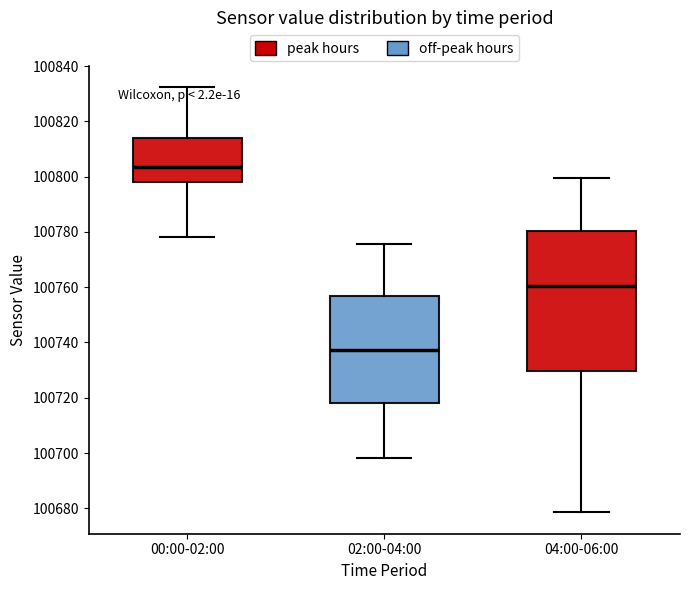

Comparing the boxes themselves (not the whiskers), which one is the tallest?

04:00-06:00